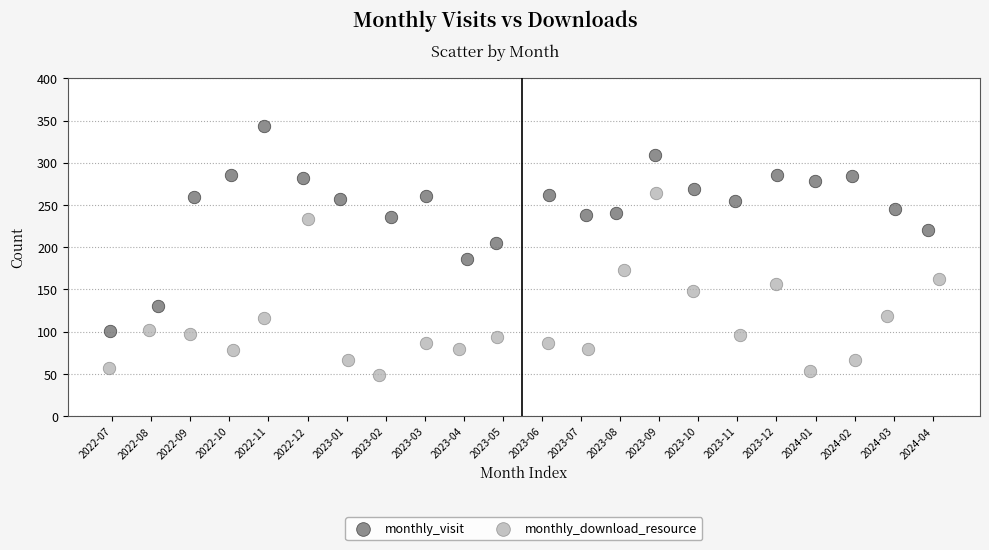

What are all the series names shown in the legend?

monthly_visit, monthly_download_resource